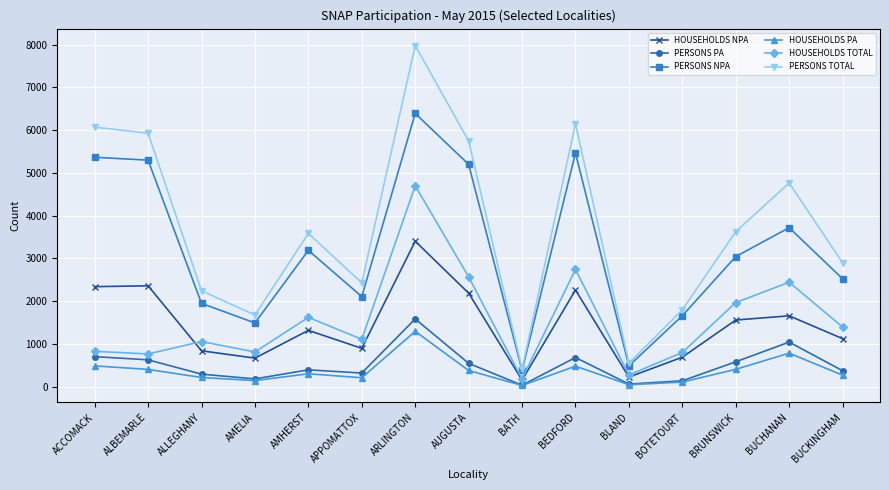

At which category does HOUSEHOLDS TOTAL reach its first local peak?

ALLEGHANY